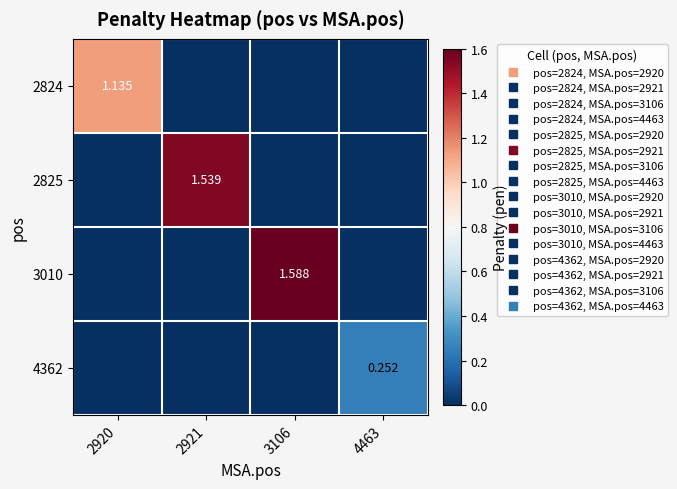

What is the average value of the 4362 series?

0.1